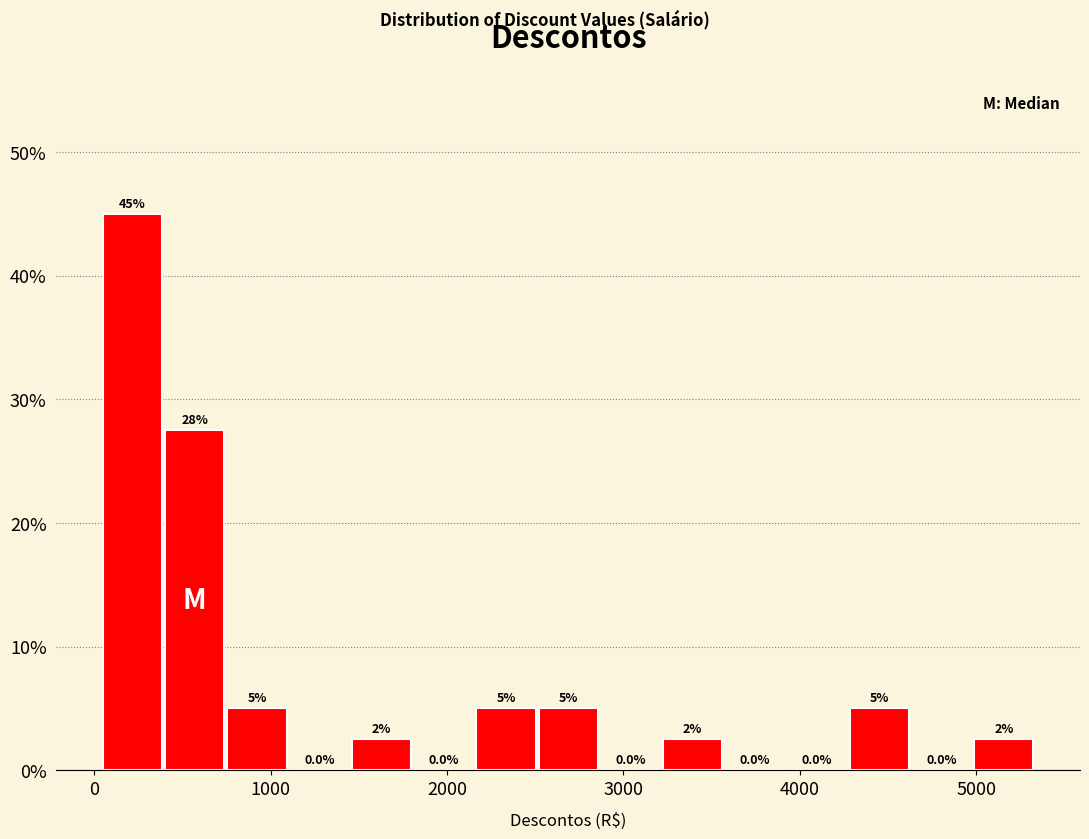

Read against the x-axis, roughly where is the centre of the tallest bar?

200